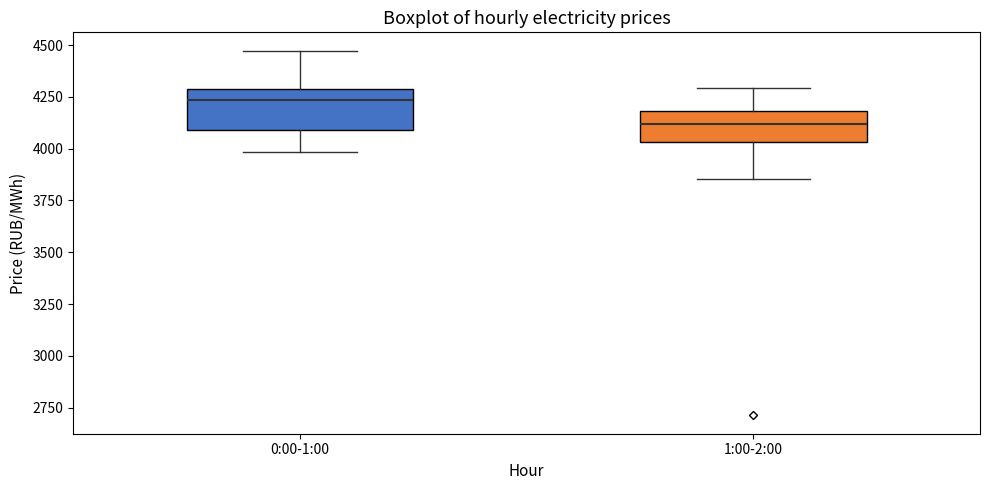

Reading left to right, read every box against the y-axis: the position of its median line, the range the box covers, and the ends of its whiskers. The values are not printed on the chart, so give them approximately, as read against the axis.

0:00-1:00: median 4250, box 4100 to 4300, whiskers 4000 to 4450
1:00-2:00: median 4100, box 4050 to 4200, whiskers 3850 to 4300